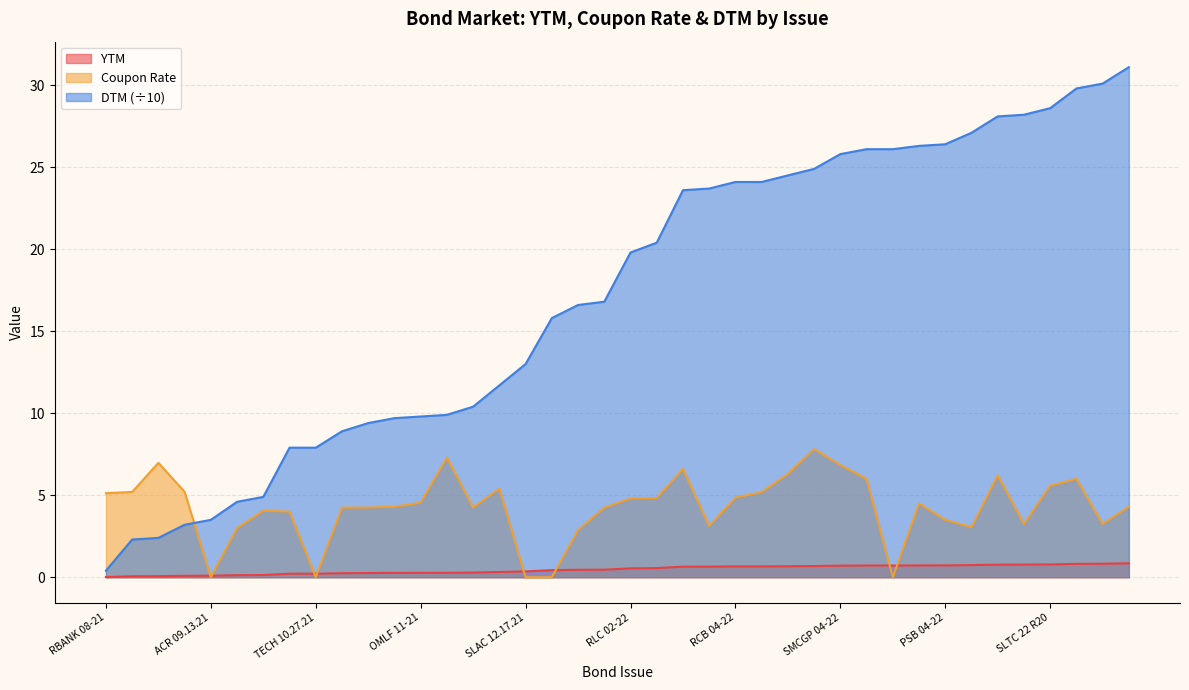

List the series in order of their overall mean, lowest first.

YTM, Coupon Rate, DTM (÷10)